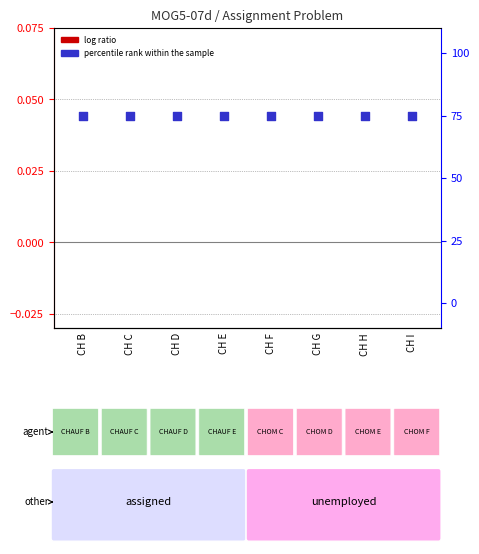

Is the value of percentile rank within the sample at CH C greater than the value of log ratio at CH I?

Yes